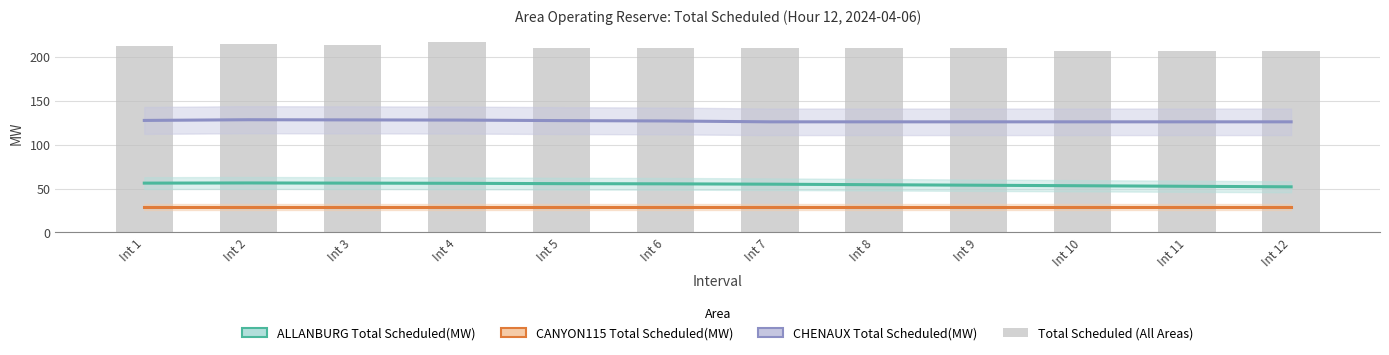

Between Int 8 and Int 11, which series saw the biggest shift?

Total Scheduled (All Areas)